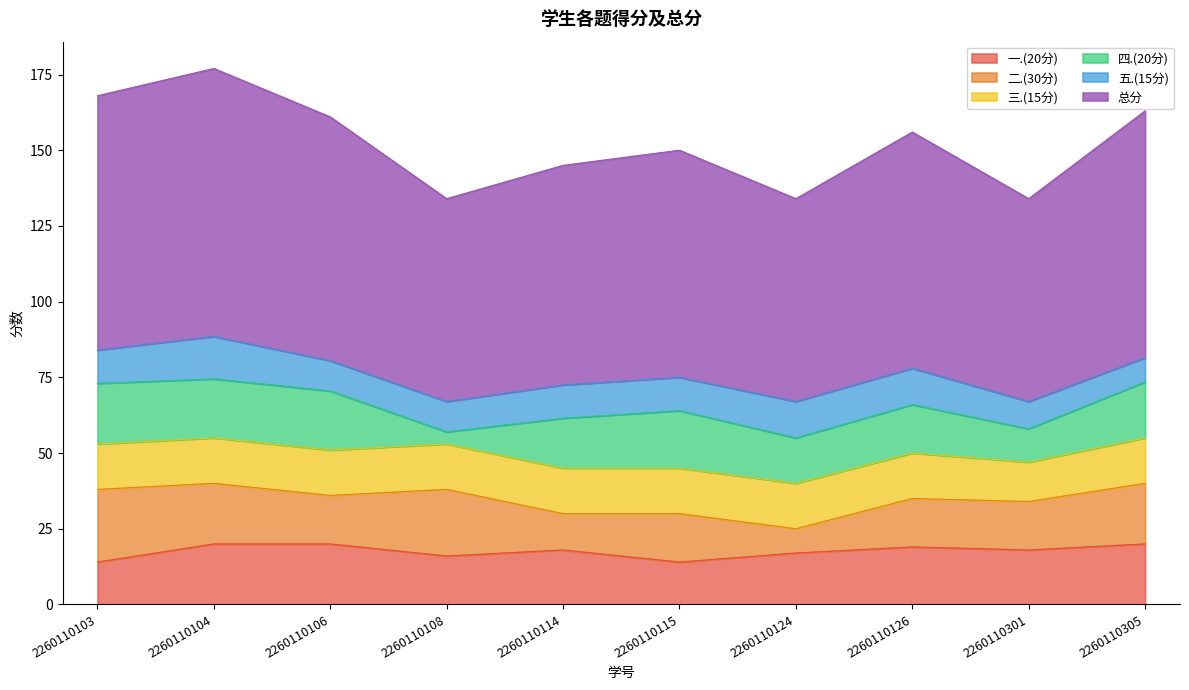

Where is 二.(30分) nearest to the value 16?

2260110106